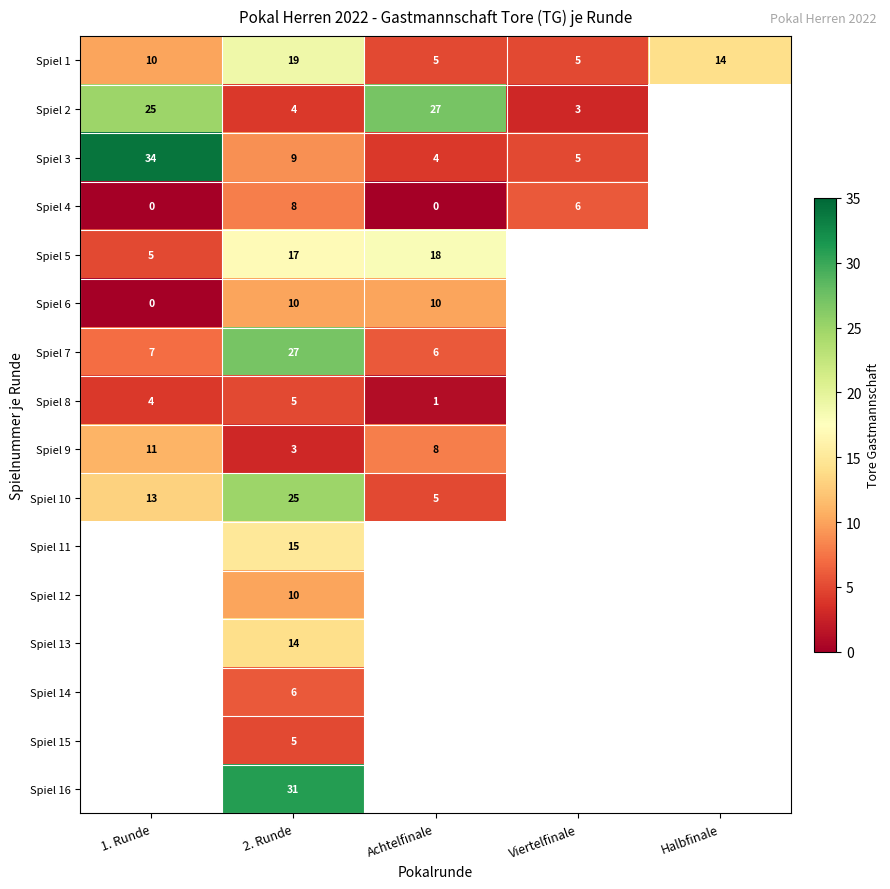

How many series are shown in this chart?

16